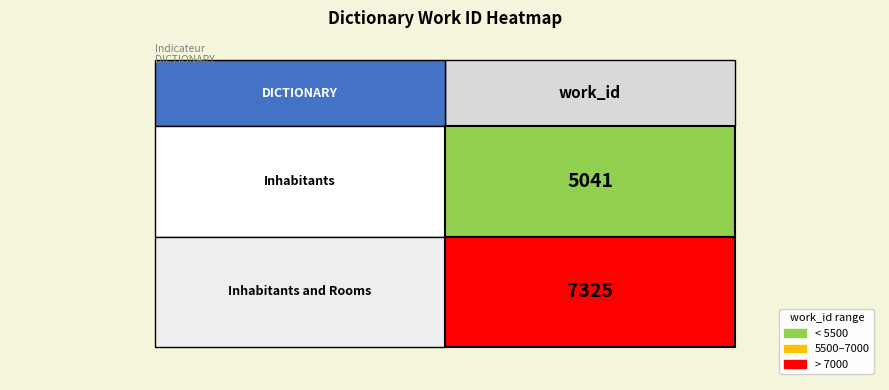

What is the approximate value at Inhabitants, to the nearest 10?

5040